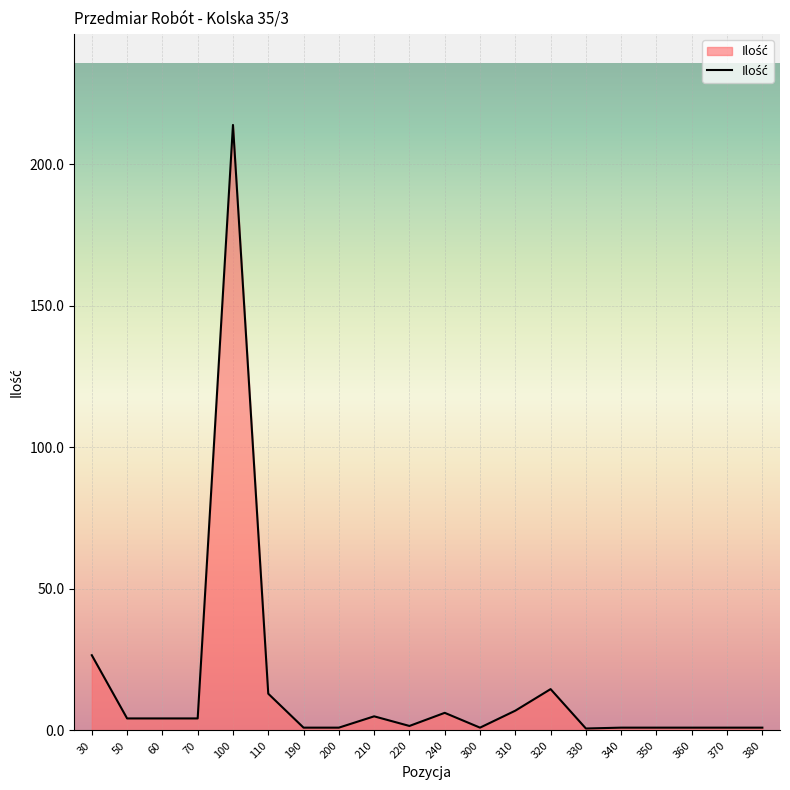

Which category has the highest value across all series?

100